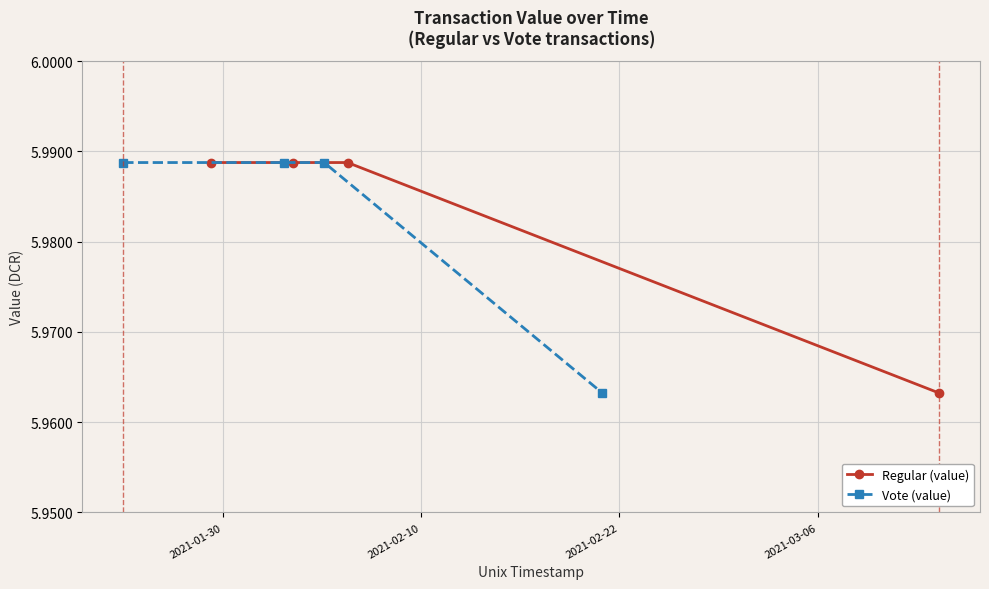

How many Regular (value) values are between 5 and 6?

4